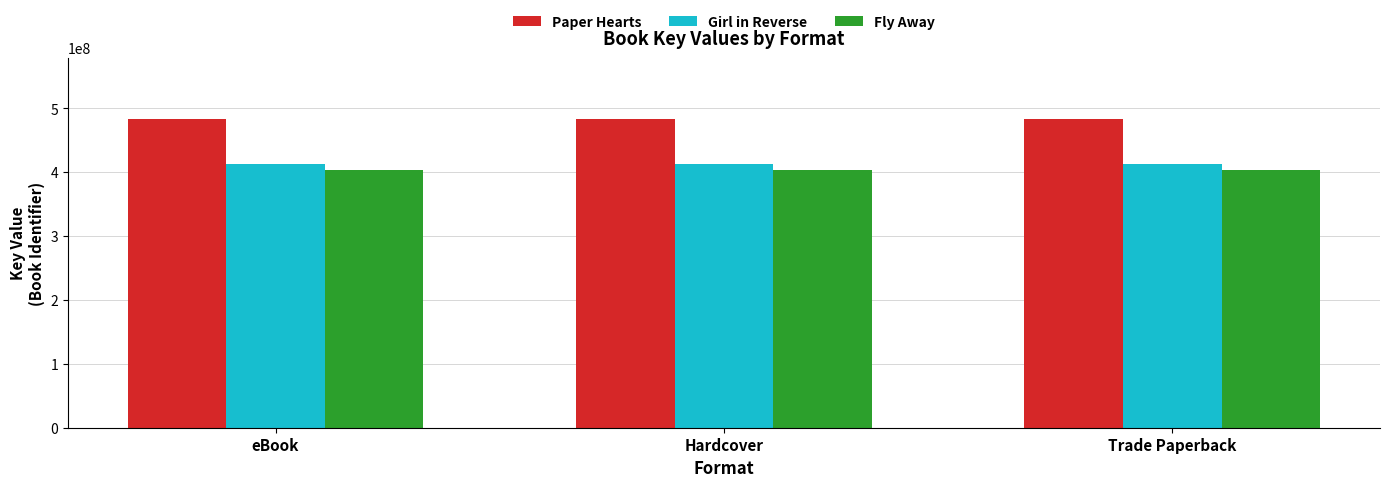

What is the average value of the Girl in Reverse series?

412281428